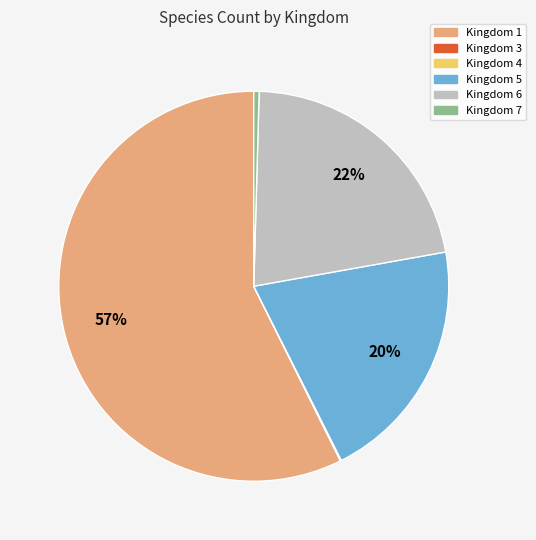

What is the majority slice?

Kingdom 1